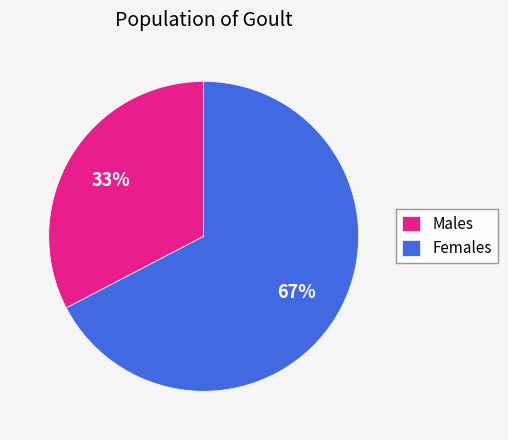

Combined, do Males and Females account for over 50%?

Yes